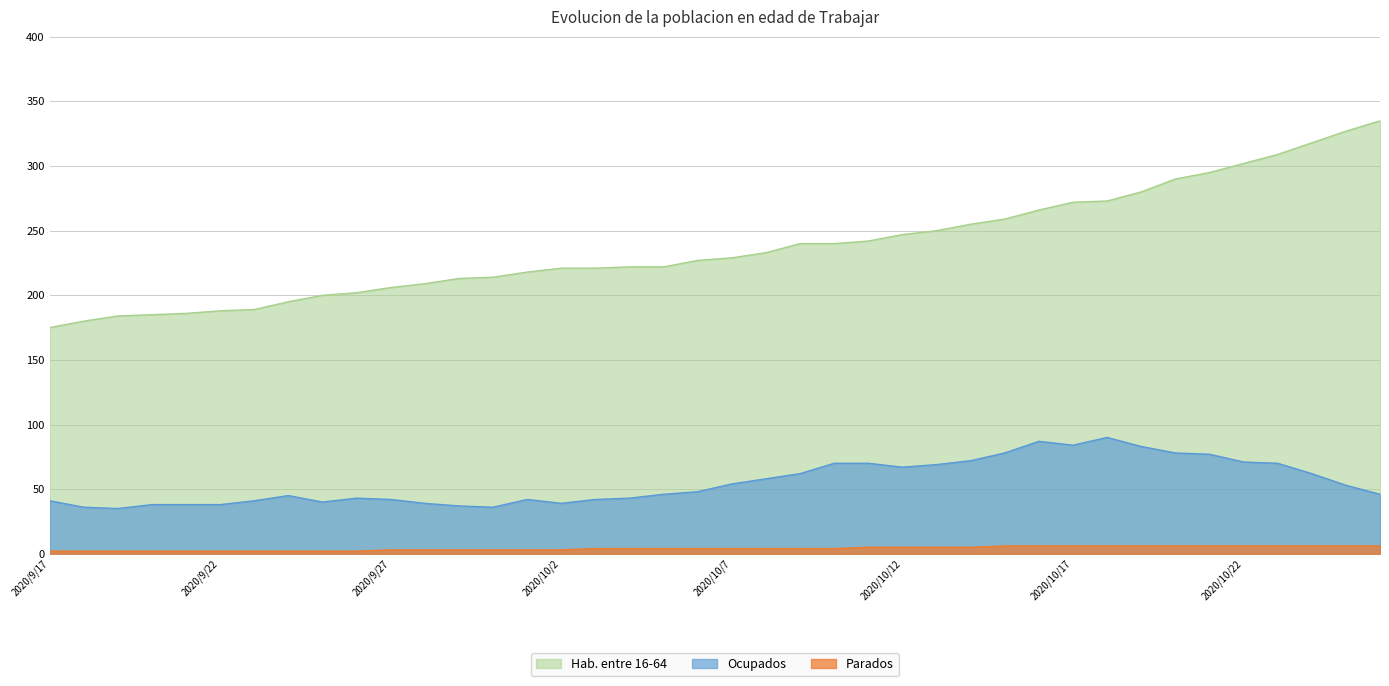

What is the difference between the highest and lowest values at 2020/10/7?

225